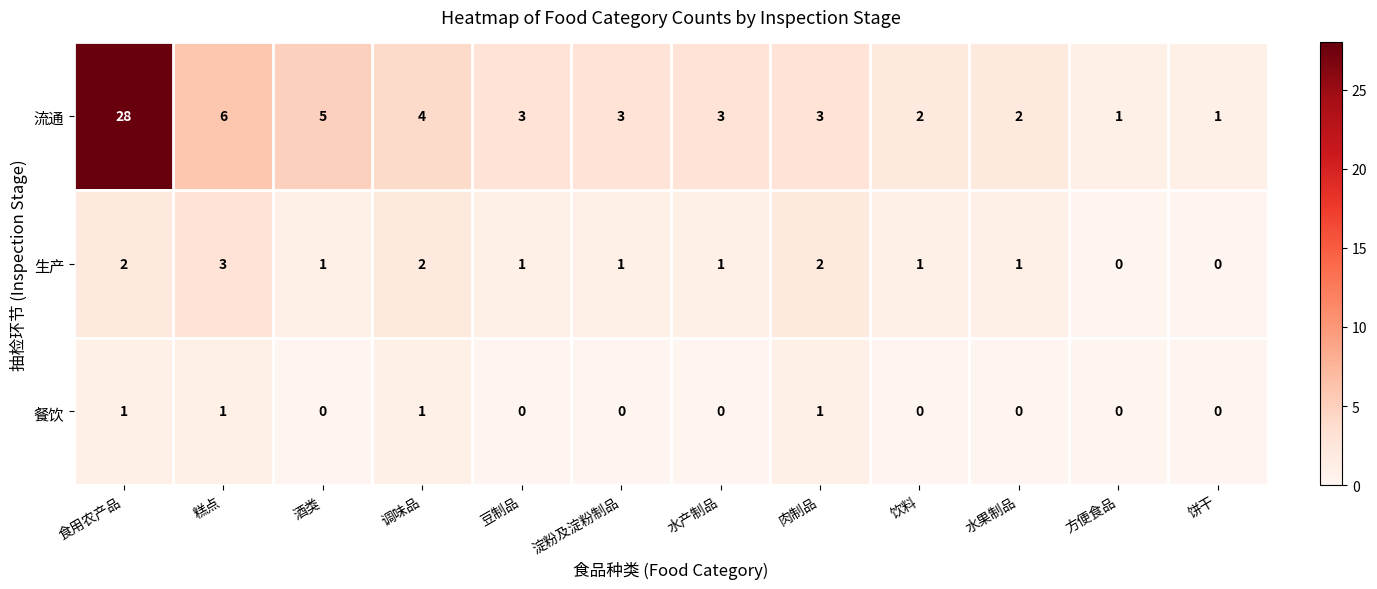

How many 生产 values are between 1 and 2?

9